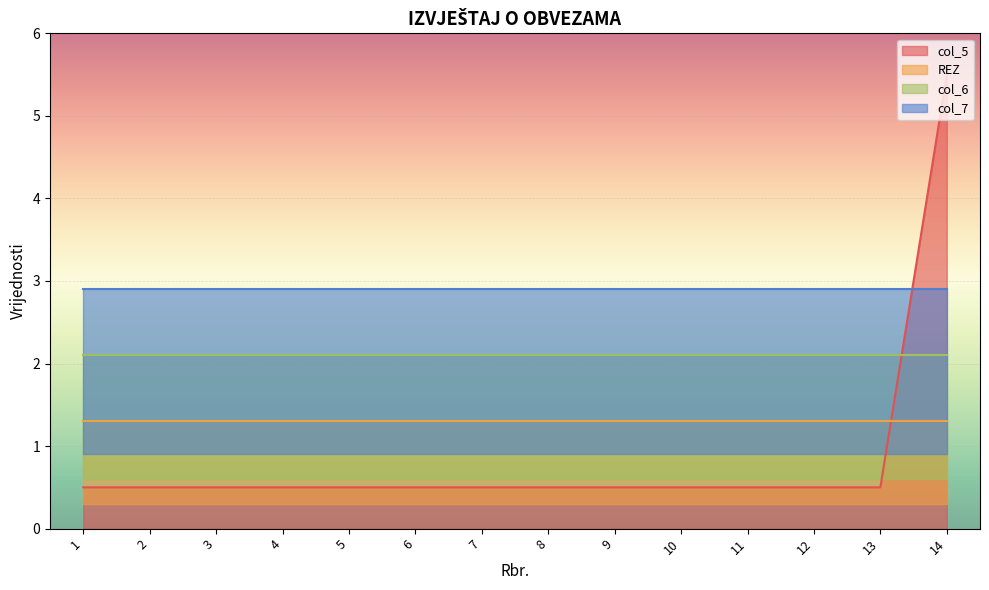

The value of col_5 at 9 is -3. True or false?

False